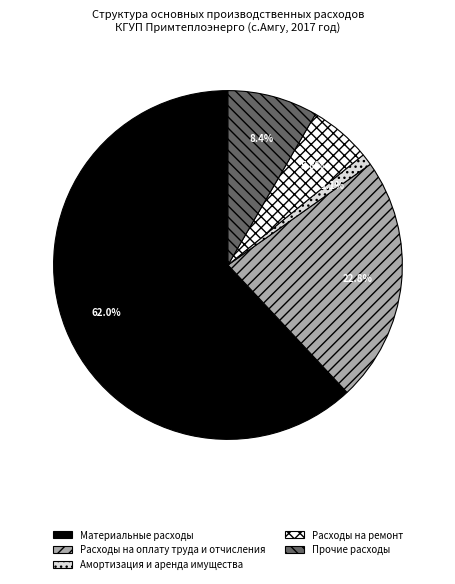

Between Расходы на ремонт and Расходы на оплату труда и отчисления, which is larger?

Расходы на оплату труда и отчисления